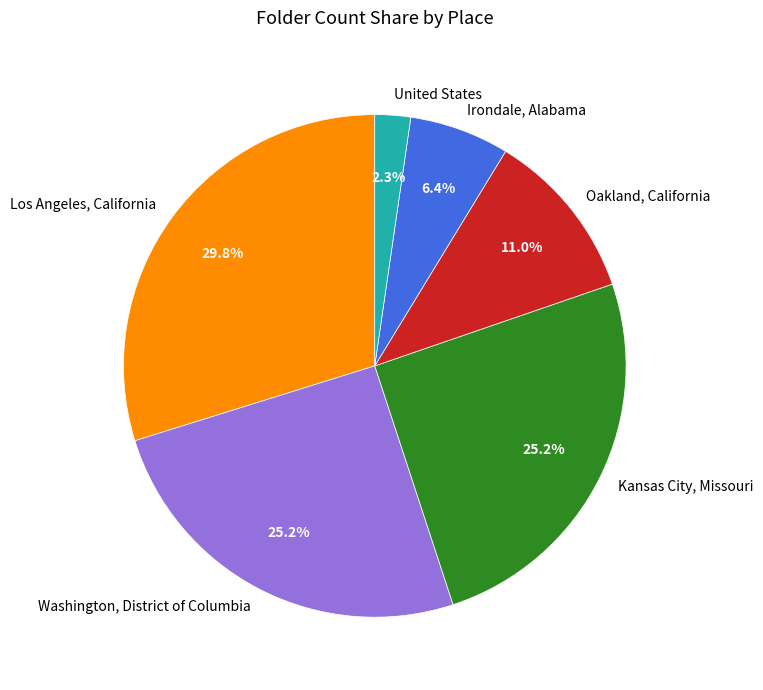

Does Irondale, Alabama account for over 50% of the chart?

No